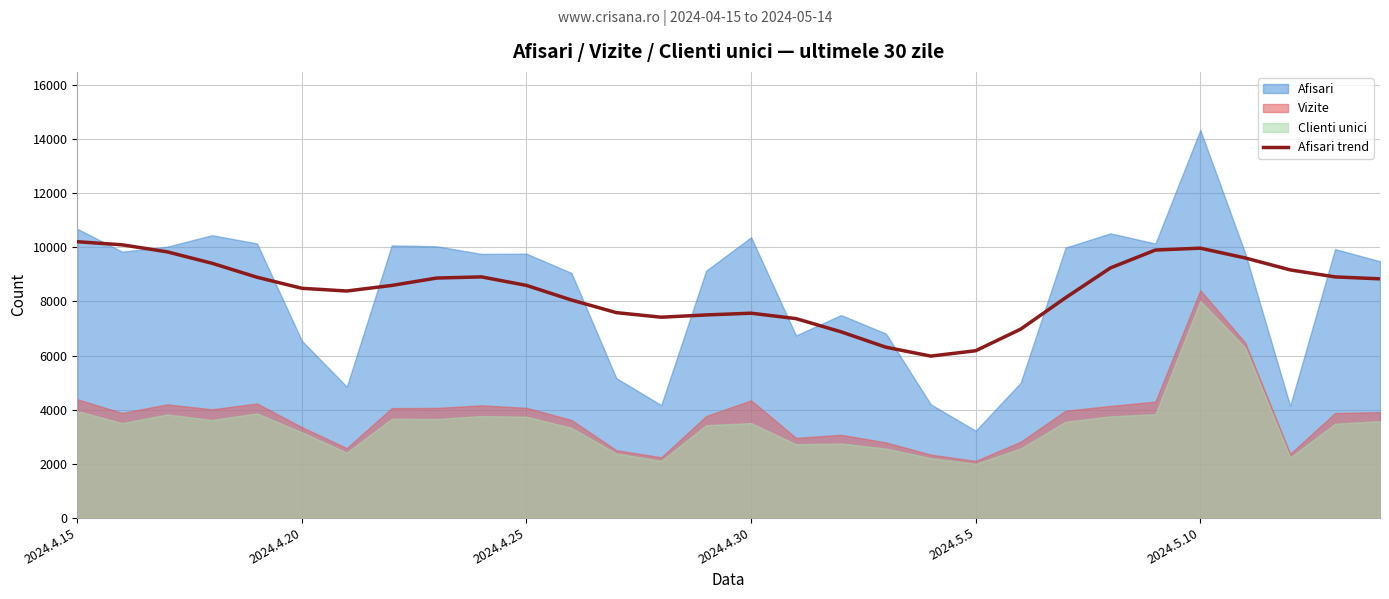

Reading right to left, list all the values displayed in this chart.

8838.4	8909.8	9169.1	9611.0	9973.3	9904.6	9243.0	8138.1	6975.0	6177.2	5977.8	6307.3	6878.1	7365.7	7566.2	7501.7	7417.8	7586.9	8054.7	8594.9	8910.0	8867.5	8594.2	8387.1	8488.1	8897.7	9414.4	9838.2	10097.5	10212.7